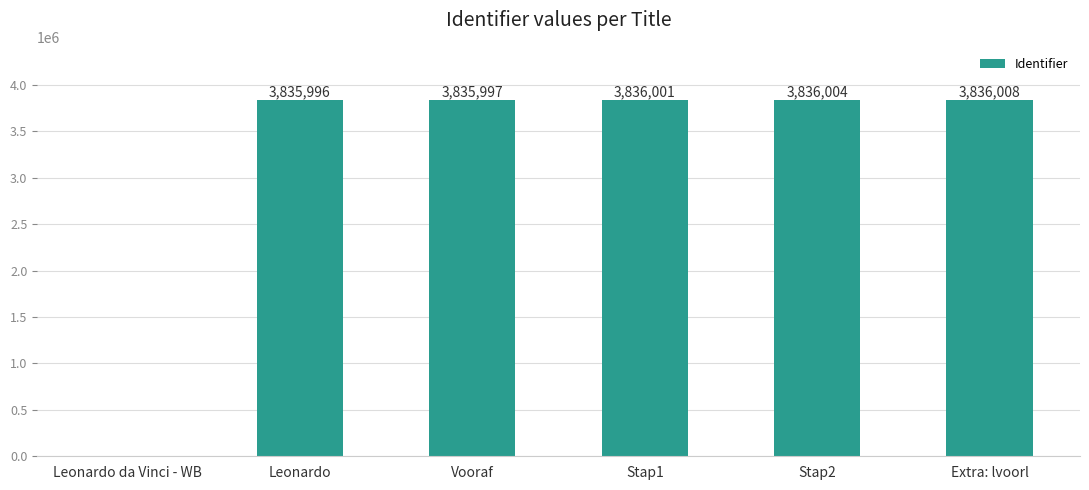

What is the change in value from Leonardo da Vinci - WB to Stap1?

+3836001